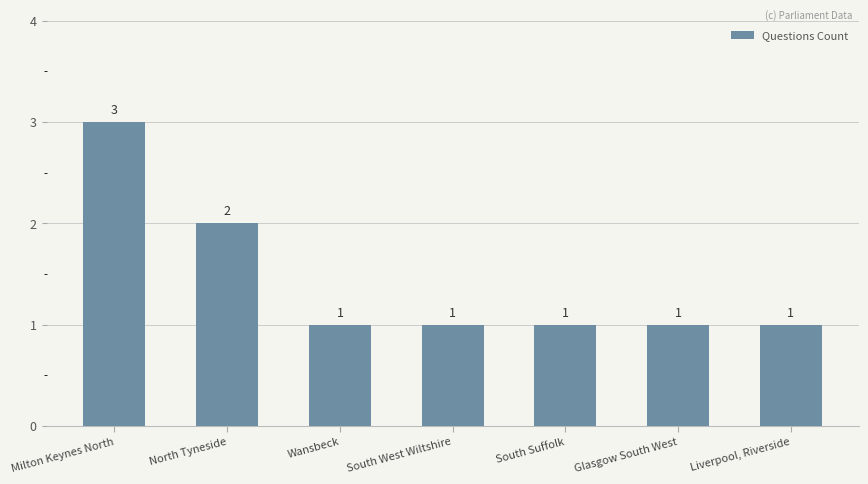

What is the maximum value shown in the chart?

3